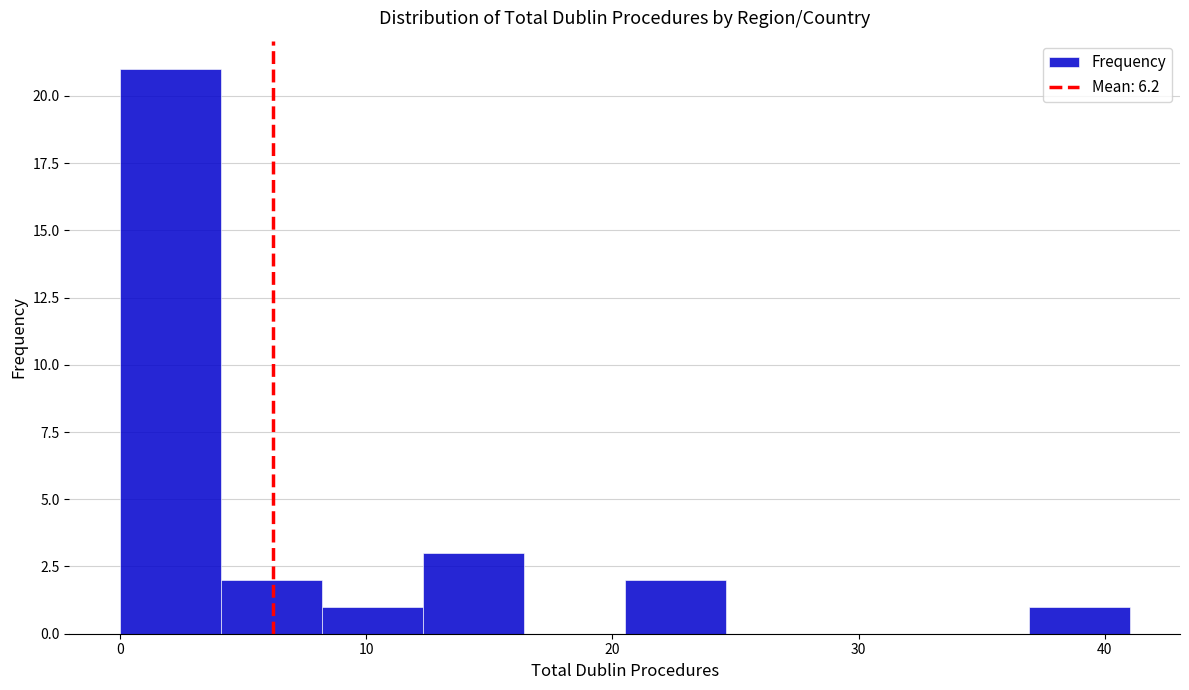

Reading left to right, transcribe this chart: for each bar, give the range it covers on the x-axis and its height. Neither the bar edges nor the heights are printed on the chart, so give them approximately, as read against the axes.

0.0 to 4.1: 21
4.1 to 8.2: 2
8.2 to 12.3: 1
12.3 to 16.4: 3
16.4 to 20.5: 0
20.5 to 24.6: 2
24.6 to 28.7: 0
28.7 to 32.8: 0
32.8 to 36.9: 0
36.9 to 41.0: 1